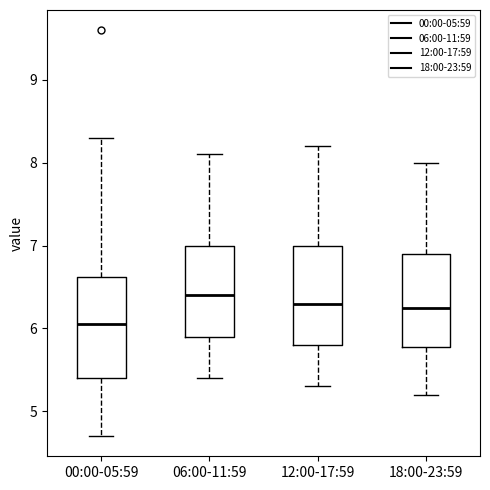

Where does the median line of the box for 18:00-23:59 sit on the y-axis? The values are not printed on the chart, so give them approximately, as read against the axis.

6.3